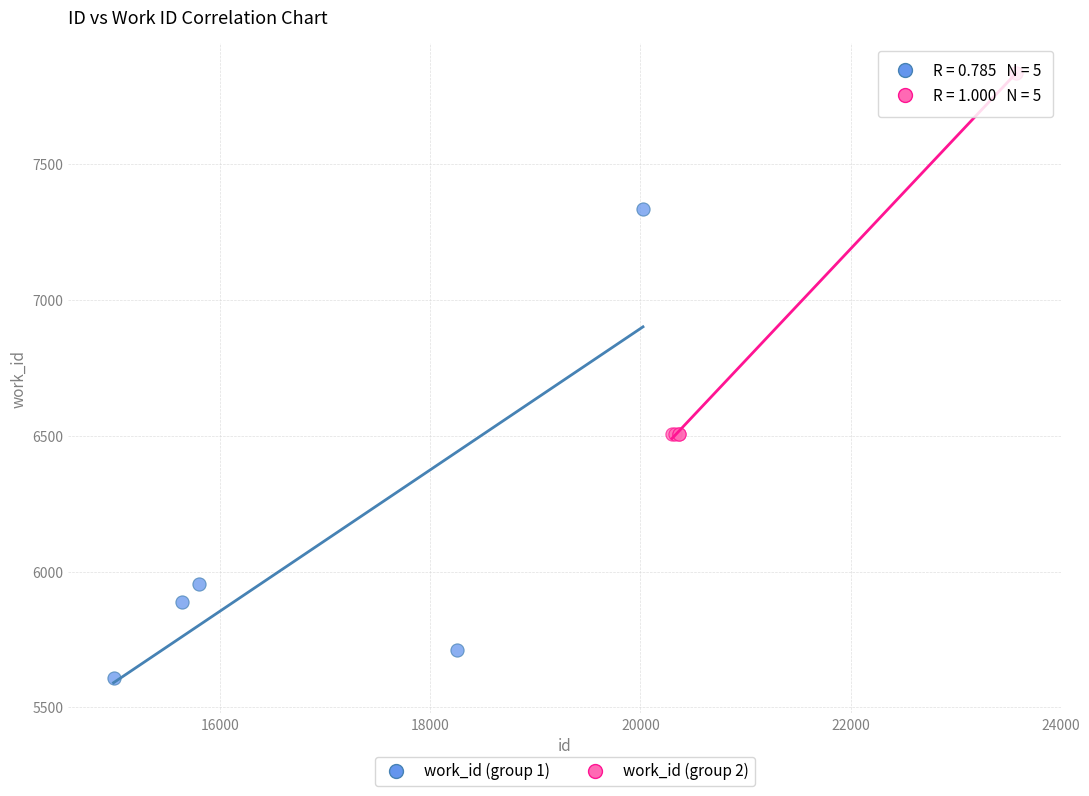

Which series has the largest Y range (max minus min)?

work_id (group 1)